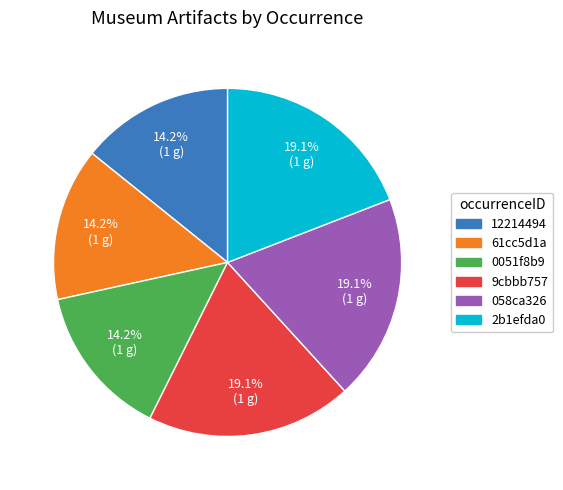

Approximately how many times larger is the value at 2b1efda0 compared to 61cc5d1a?

1.3